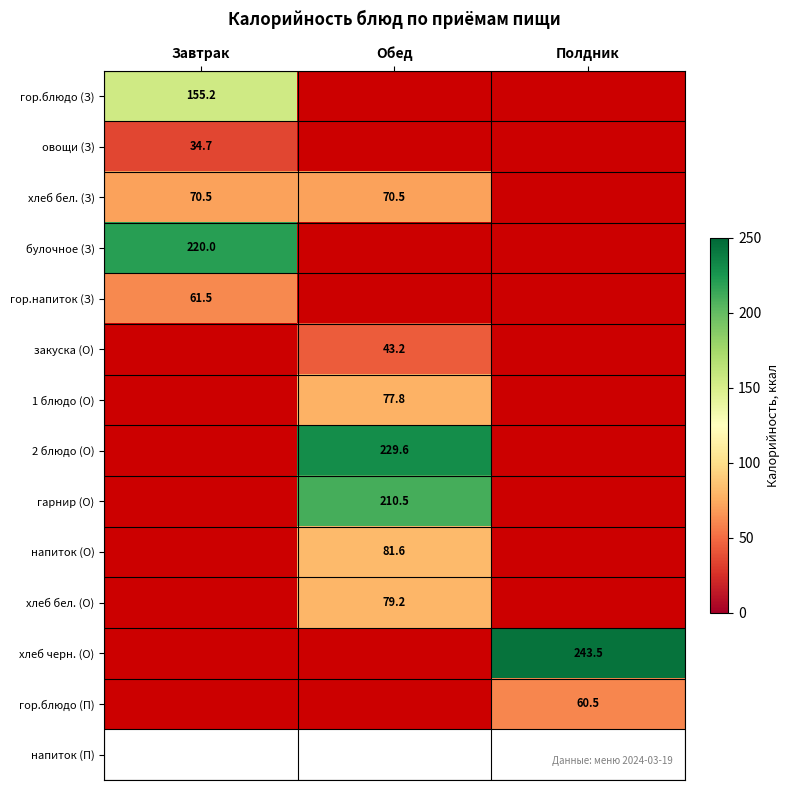

The хлеб бел. (З) series shows 96.0 at Завтрак. True or false?

False